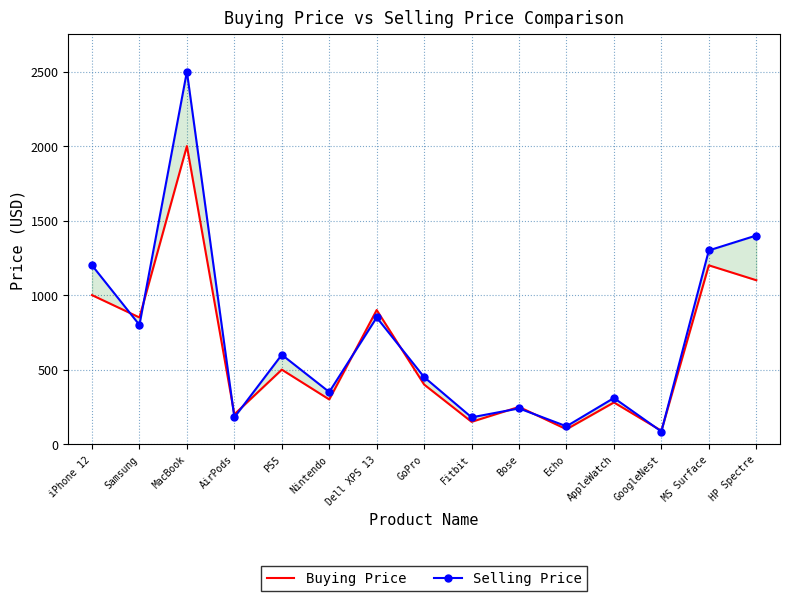

Which series has the largest range (max minus min)?

Selling Price